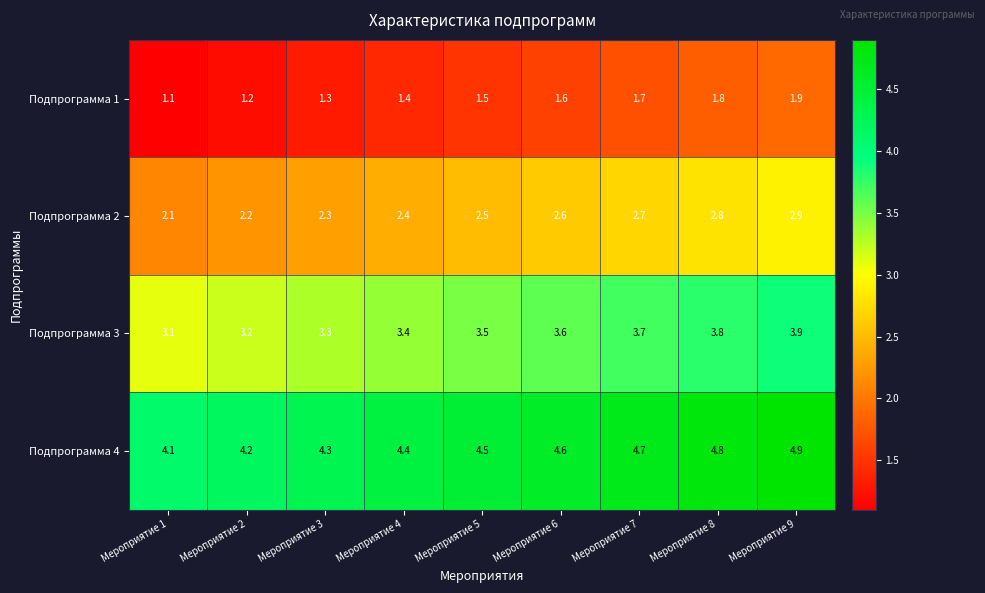

What is the difference between the highest and lowest values at Мероприятие 6?

3.0